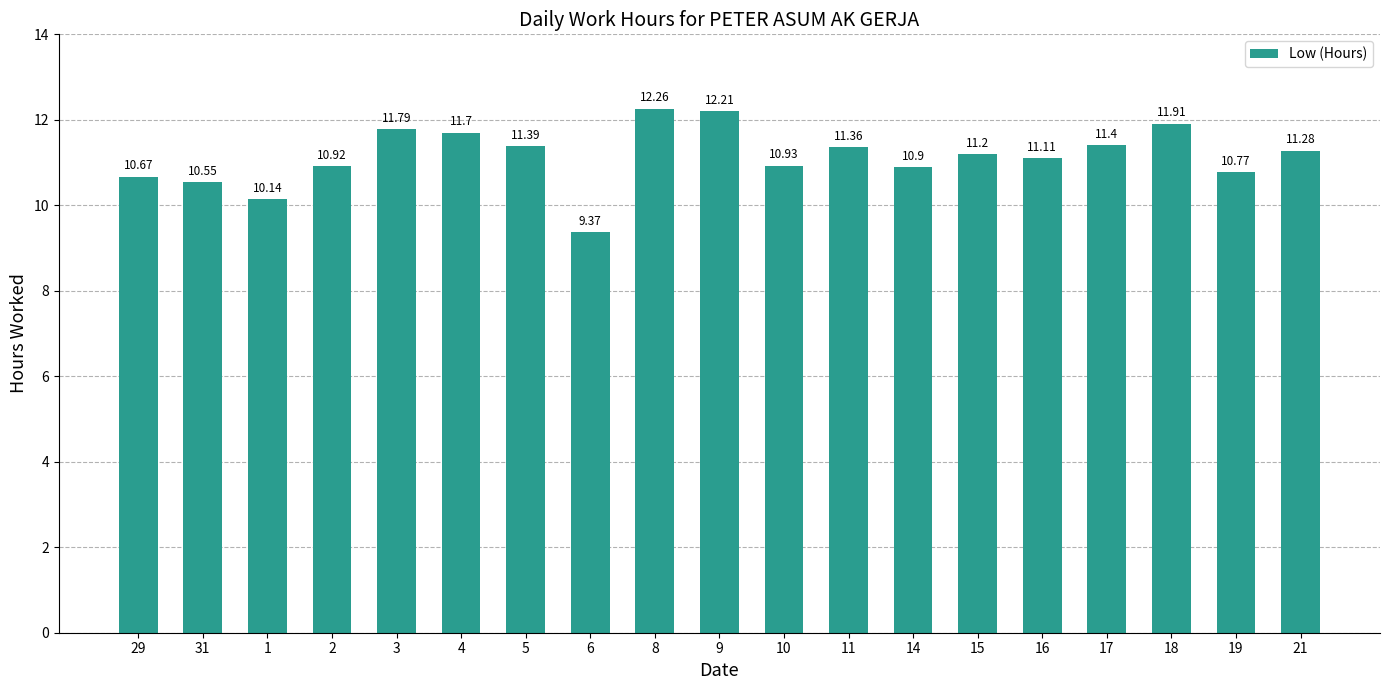

What is the label of the 15th bar from the left?

16